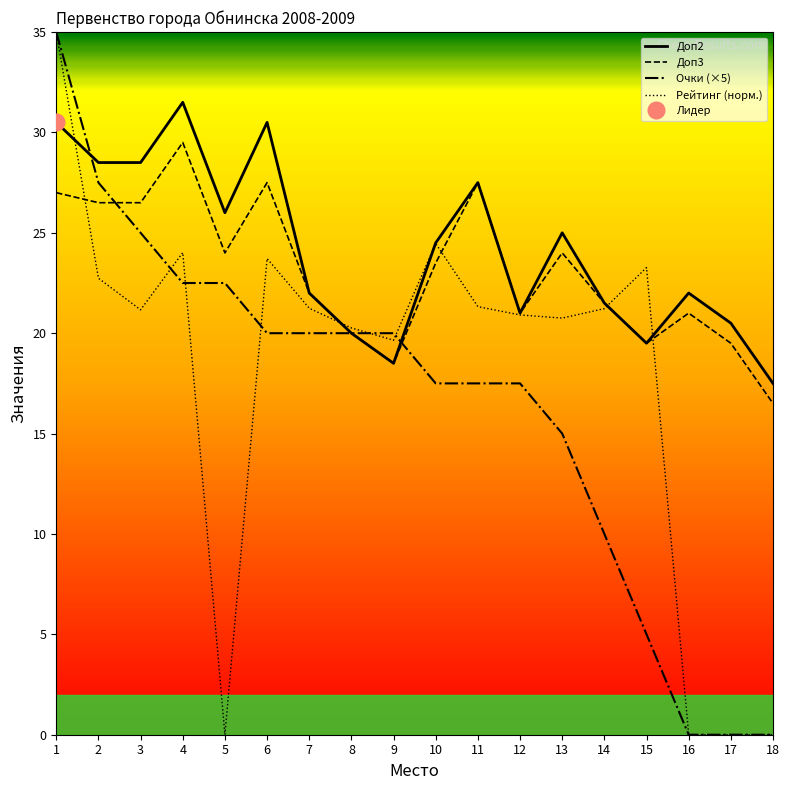

Which series changed the most between 2 and 8?

Доп2